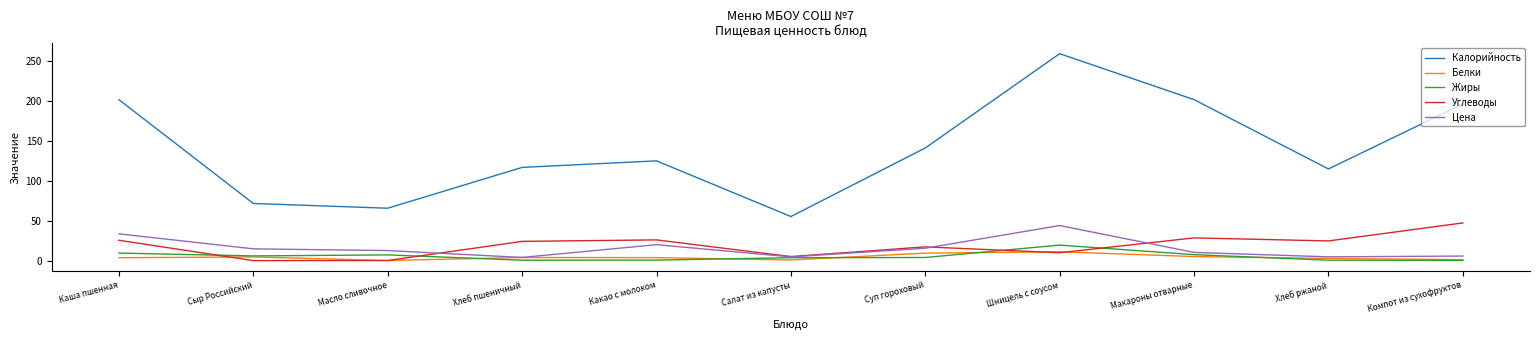

Which series changed the most between Салат из капусты and Хлеб ржаной?

Калорийность